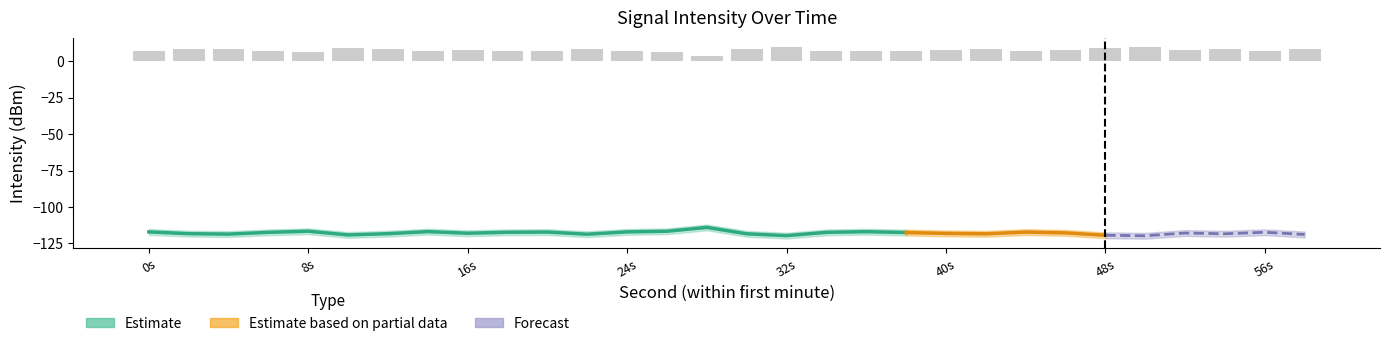

At which label does lower first exceed -119?

4